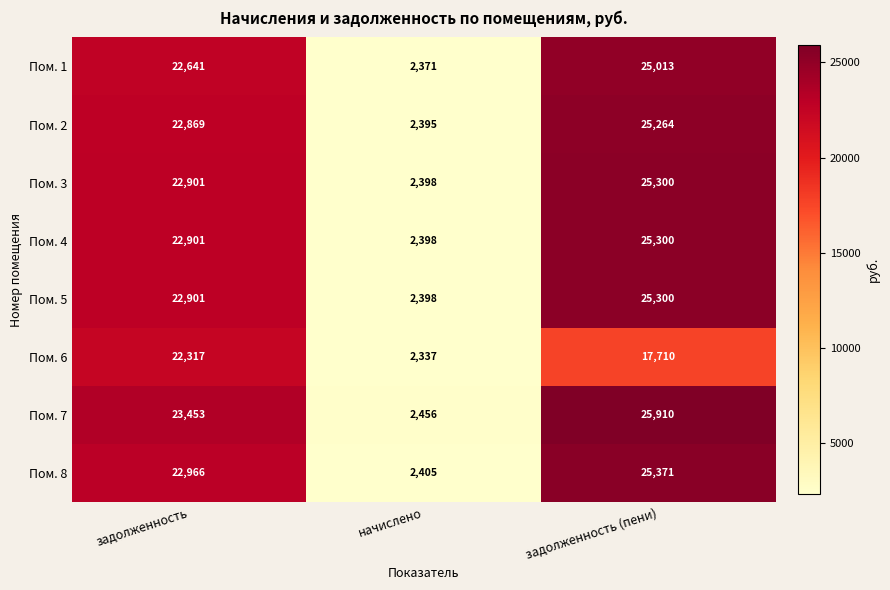

Where is Пом. 6 nearest to the value 12327?

задолженность (пени)